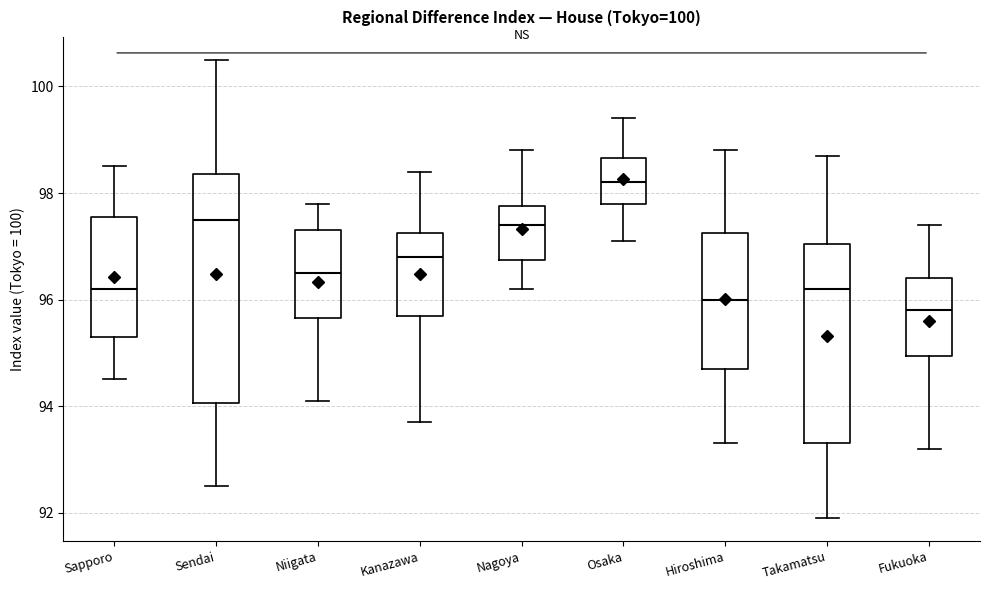

Where does the upper whisker of the box for Niigata end on the y-axis? The values are not printed on the chart, so give them approximately, as read against the axis.

97.8